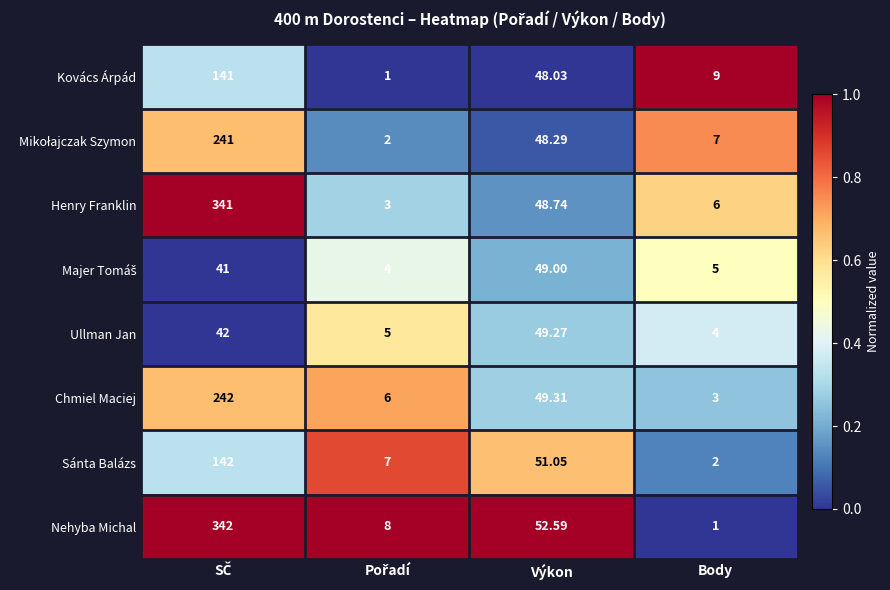

Which category has the lowest value in the Sánta Balázs series?

Body